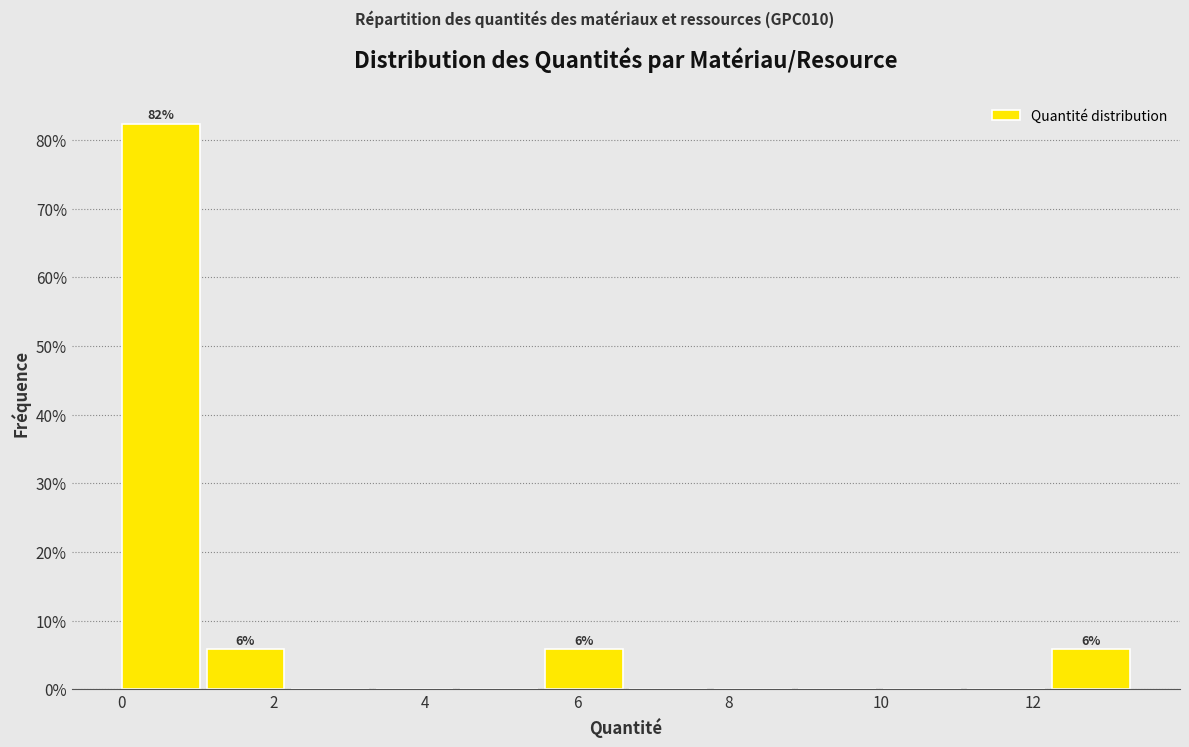

Over which range of the x-axis is the bar tallest?

0.0 to 1.2